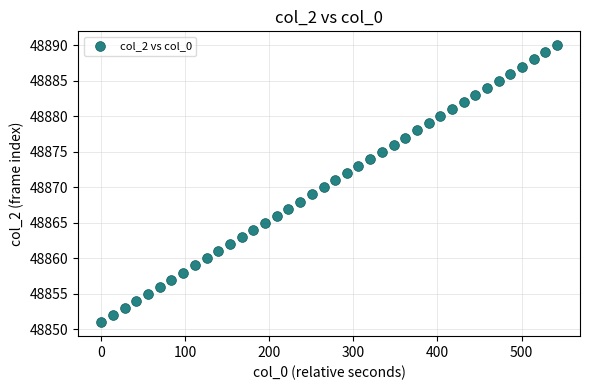

What is the range of Y values (max minus min)?

39